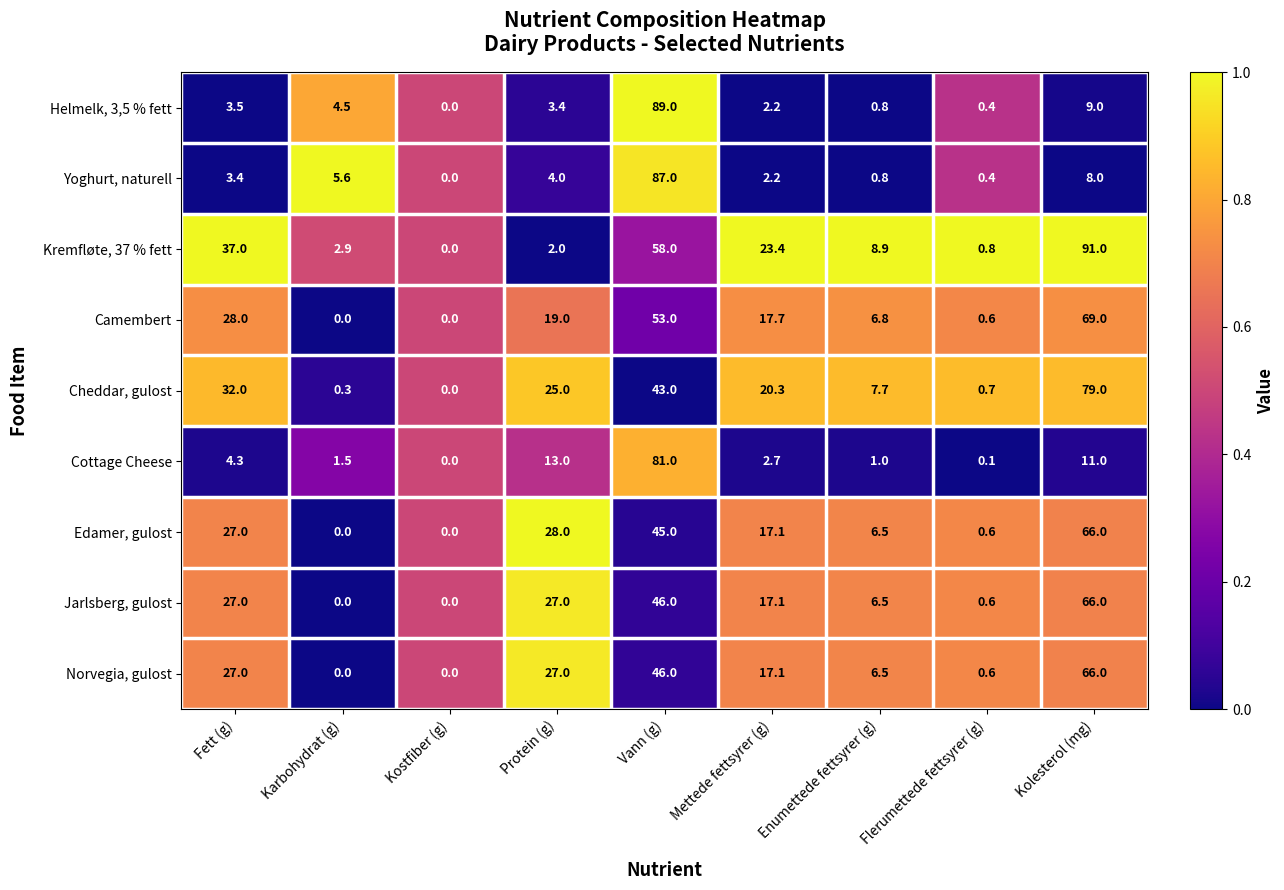

Where is Cheddar, gulost nearest to the value 39?

Vann (g)